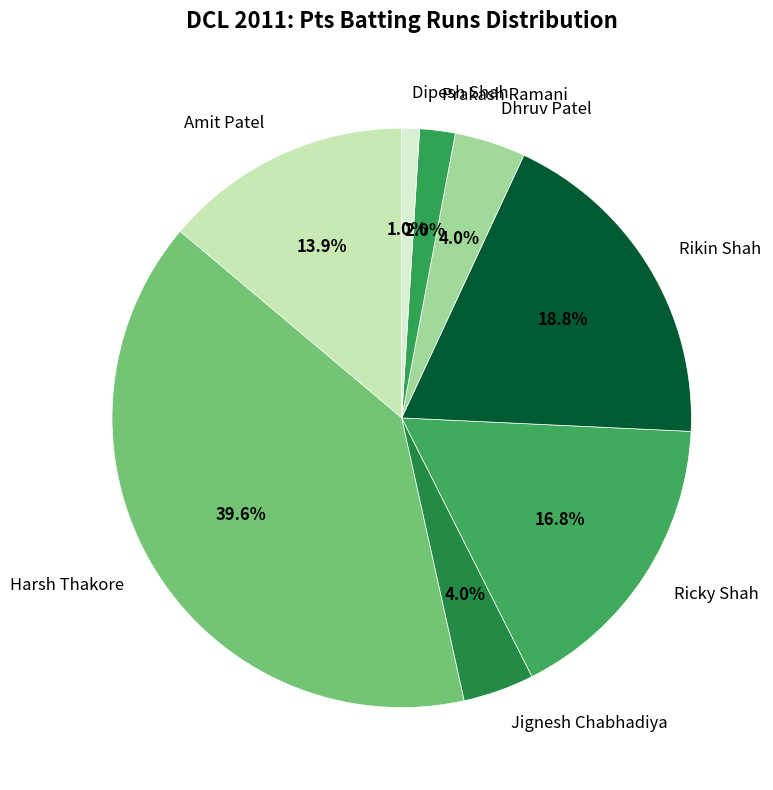

Is the sum of Dipesh Shah and Amit Patel greater than half?

No